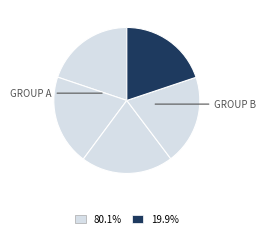

How many slices are in this pie chart?

5